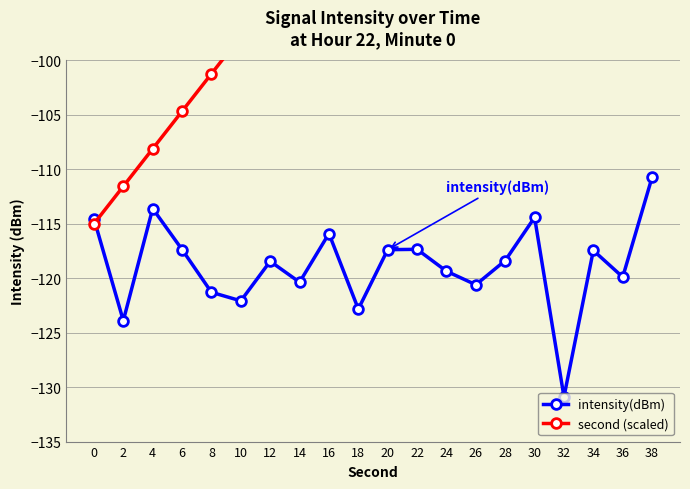

Rank the categories by intensity(dBm) value from lowest to highest.

32, 2, 18, 10, 8, 26, 14, 36, 24, 12, 28, 34, 20, 6, 22, 16, 0, 30, 4, 38